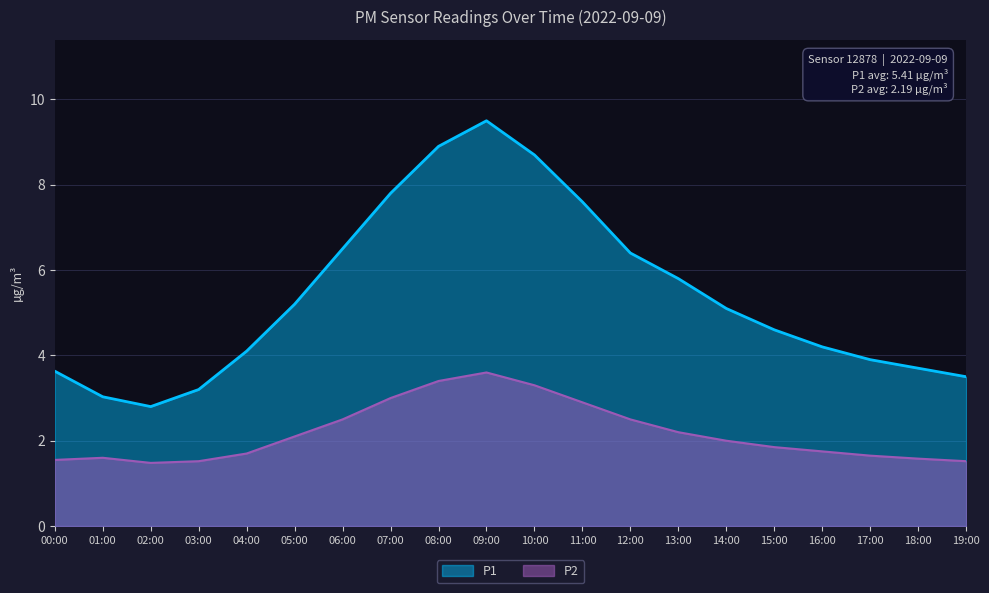

What is the lowest value of the P1 series?

2.8